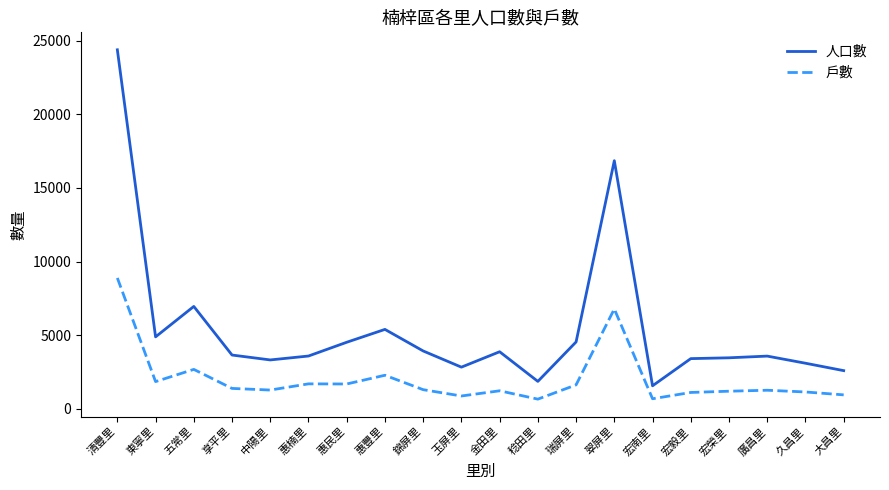

What position from the left is 翠屏里?

14